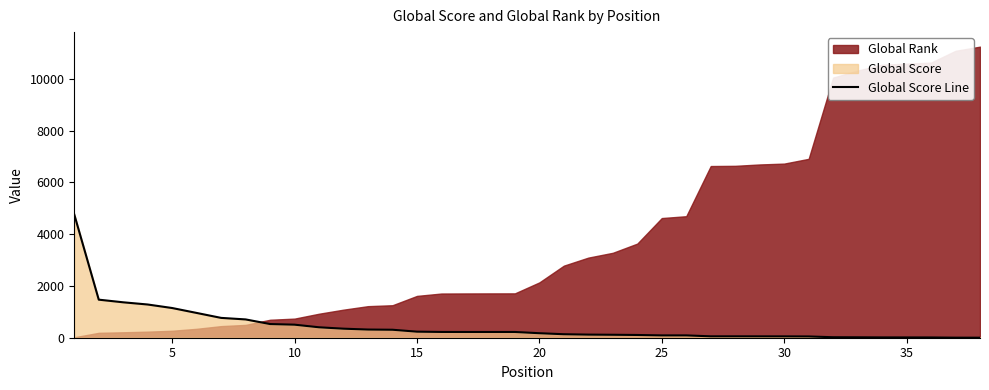

What is the maximum value for Global Score Line?

4760